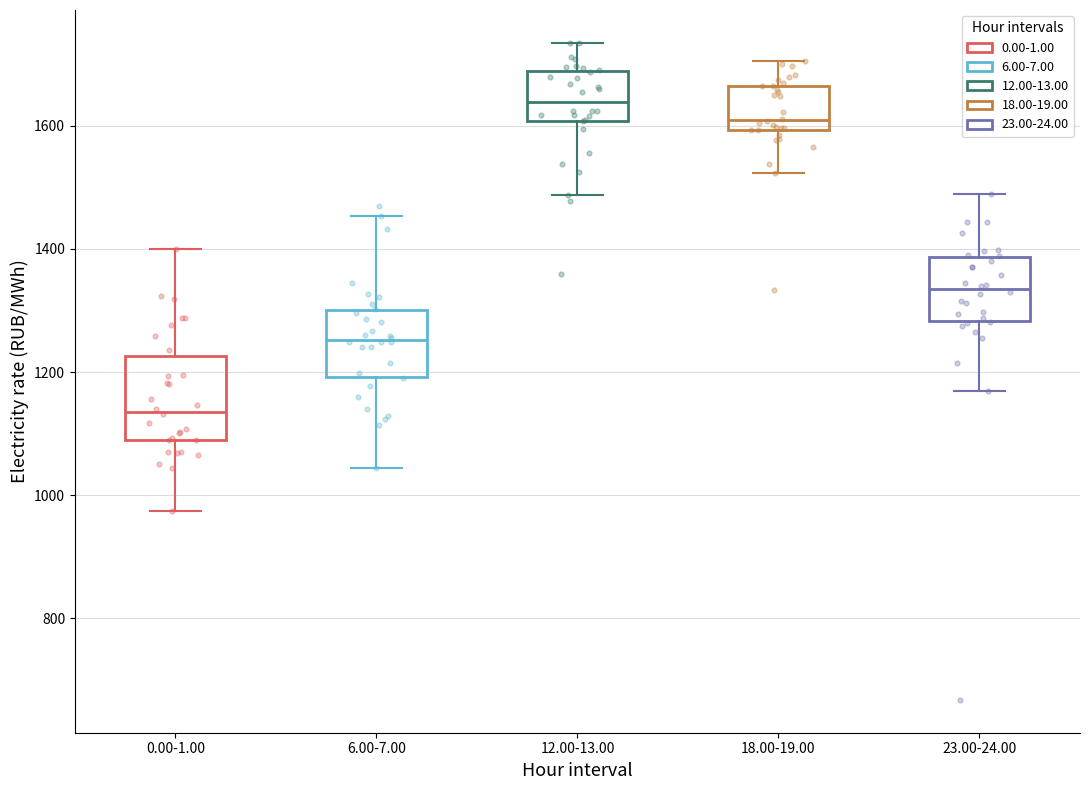

Reading left to right, transcribe this box plot: for each box, give where its median line is, the range the box spans, and where its two whiskers end, as read against the y-axis. The values are not printed on the chart, so give them approximately, as read against the axis.

0.00-1.00: median 1140, box 1080 to 1220, whiskers 980 to 1400
6.00-7.00: median 1260, box 1200 to 1300, whiskers 1040 to 1460
12.00-13.00: median 1640, box 1600 to 1680, whiskers 1480 to 1740
18.00-19.00: median 1600 (just above the box's lower edge), box 1600 to 1660, whiskers 1520 to 1700
23.00-24.00: median 1340, box 1280 to 1380, whiskers 1160 to 1480